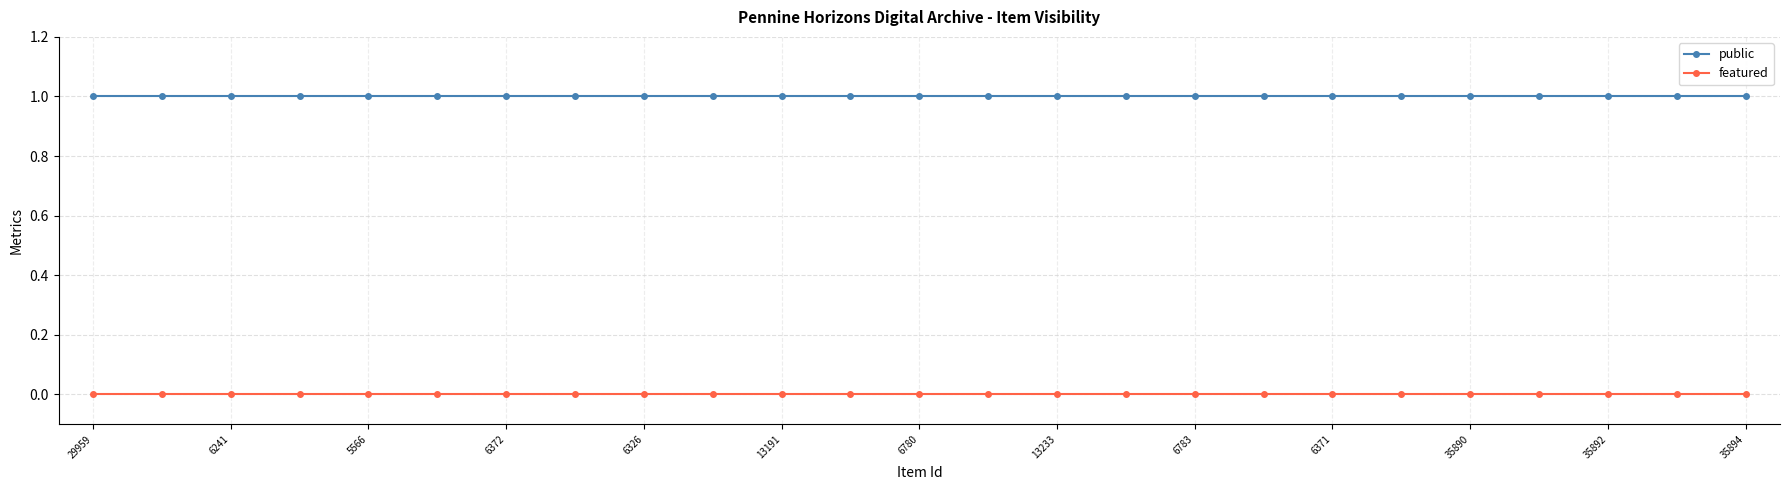

What is the minimum value for public?

1